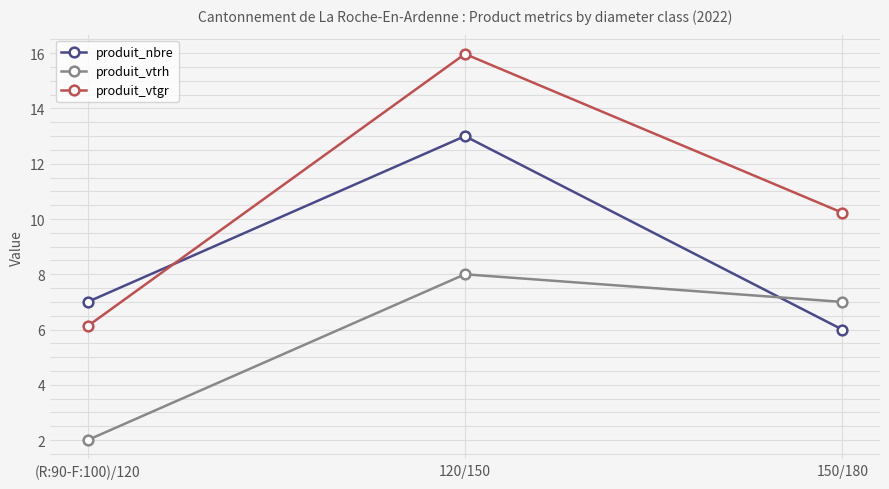

What are all the series names shown in the legend?

produit_nbre, produit_vtrh, produit_vtgr